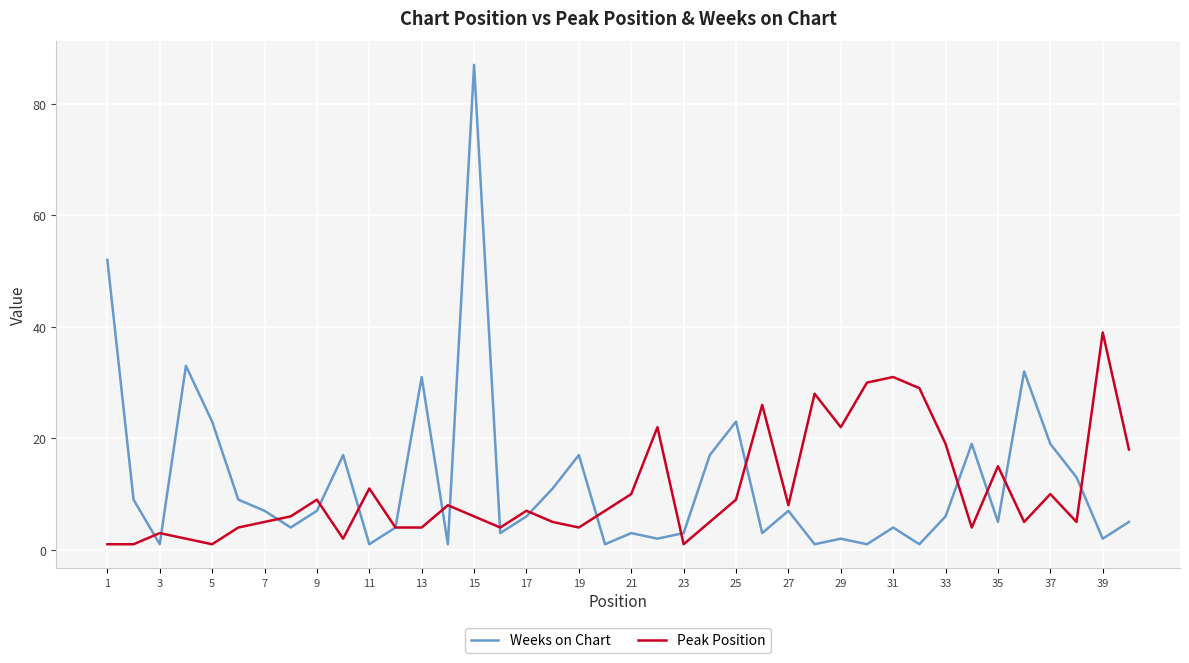

What is the maximum value for Peak Position?

39